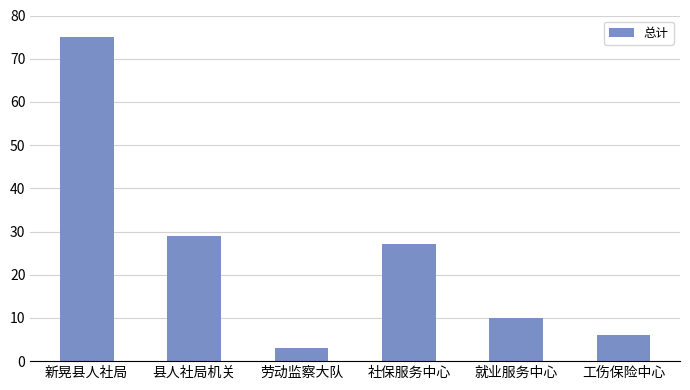

What is the label of the 4th bar from the right?

劳动监察大队